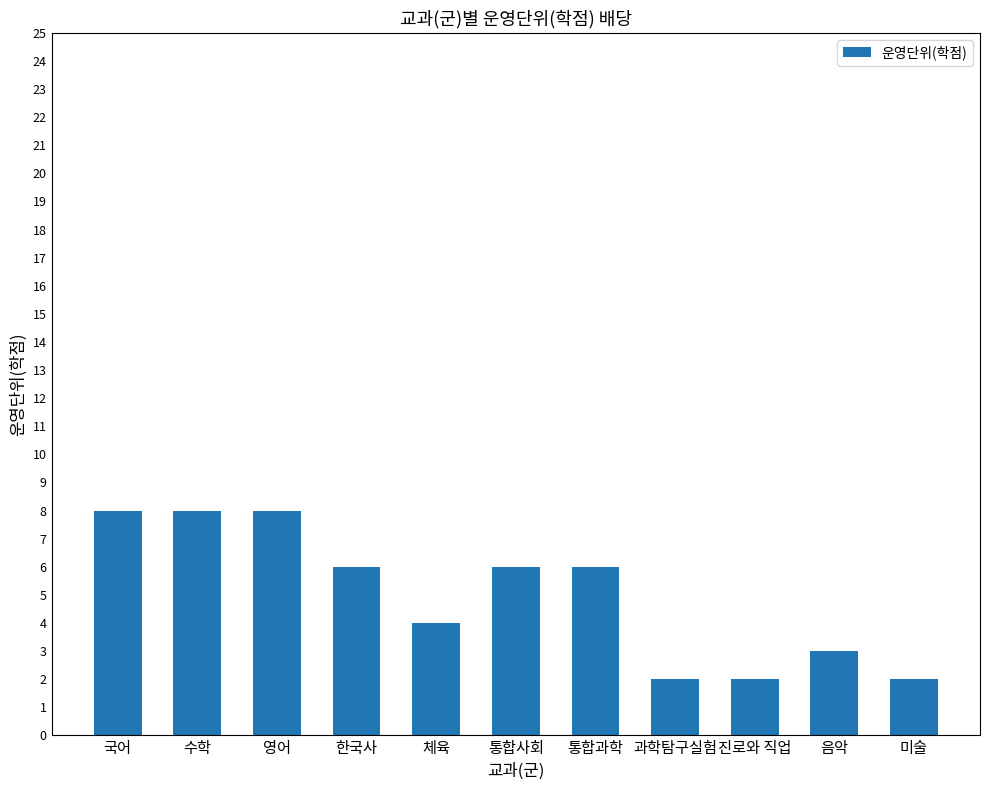

The chart shows a value of 8 at 국어. True or false?

True